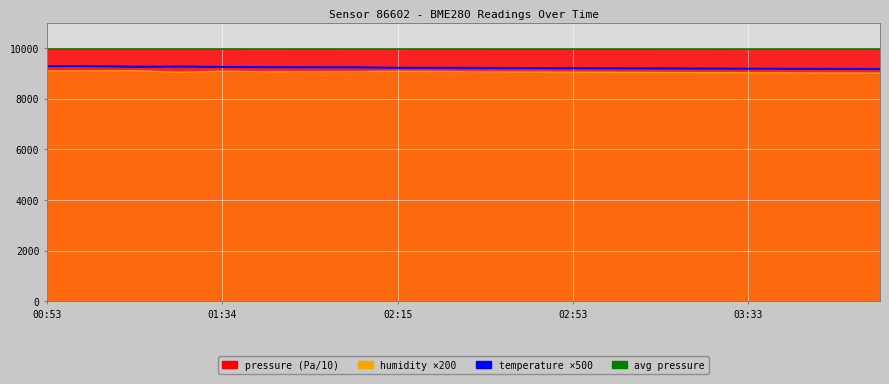

Is the value of pressure at 02:25 greater than the value of temperature at 02:33?

Yes